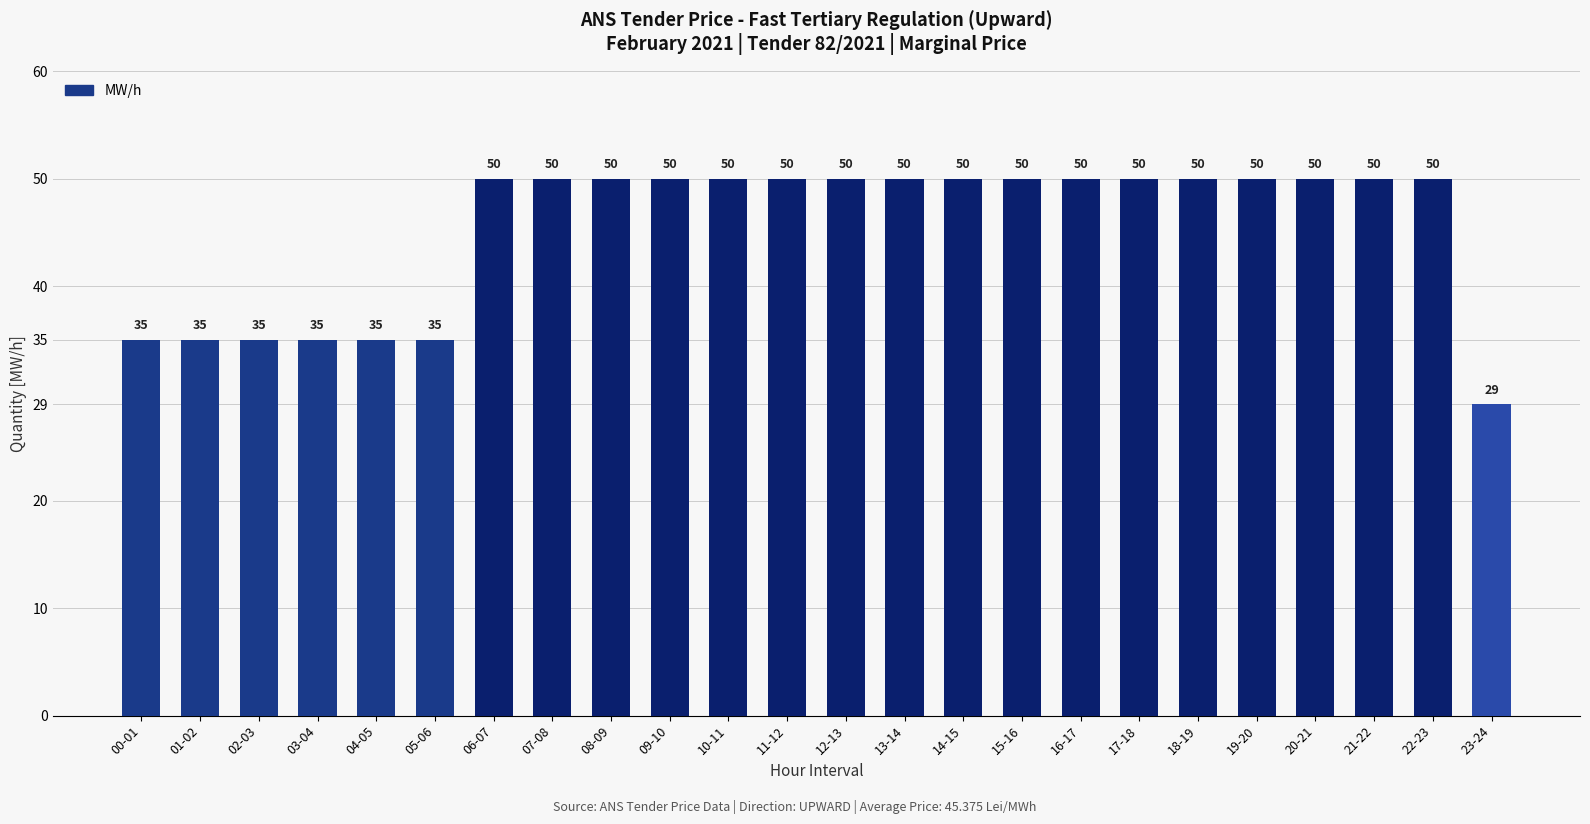

What is the ratio of the value at 14-15 to the value at 05-06?

1.4